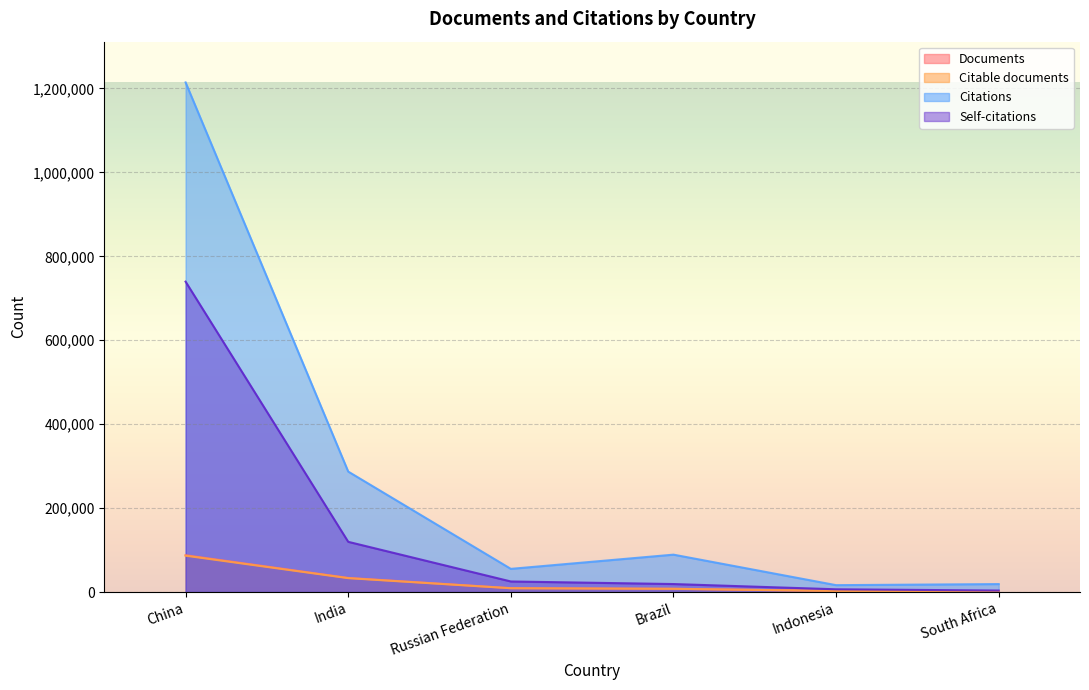

At South Africa, list the series in order from largest to smallest.

Citations, Self-citations, Documents, Citable documents